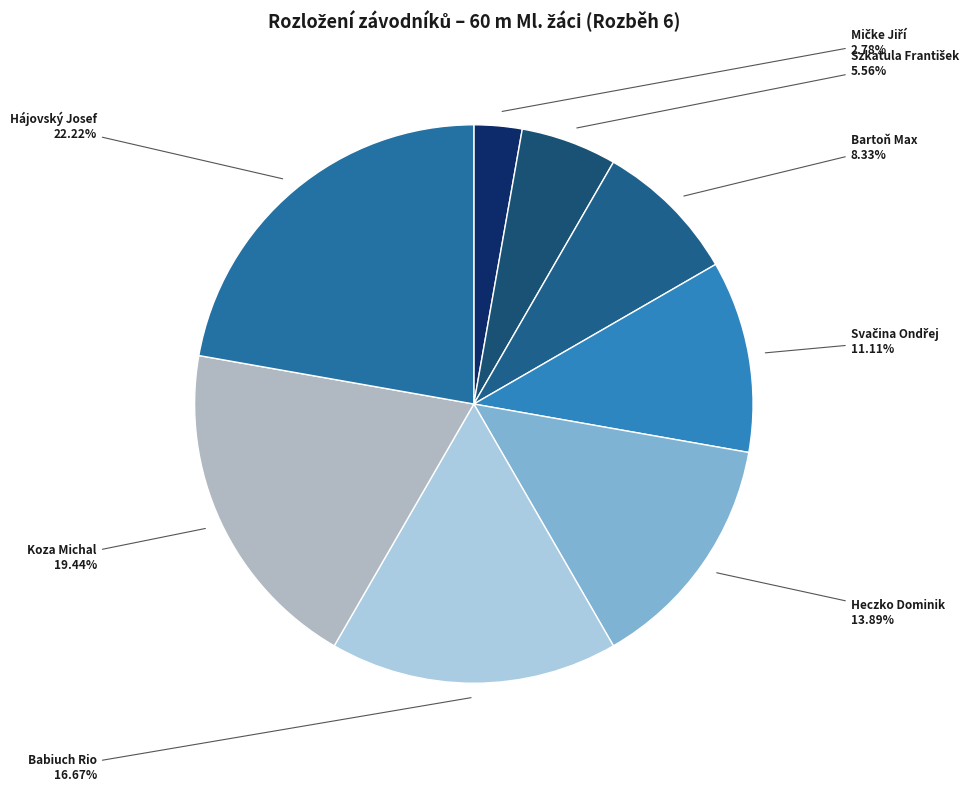

Combined, do Hájovský Josef and Heczko Dominik account for over 50%?

No